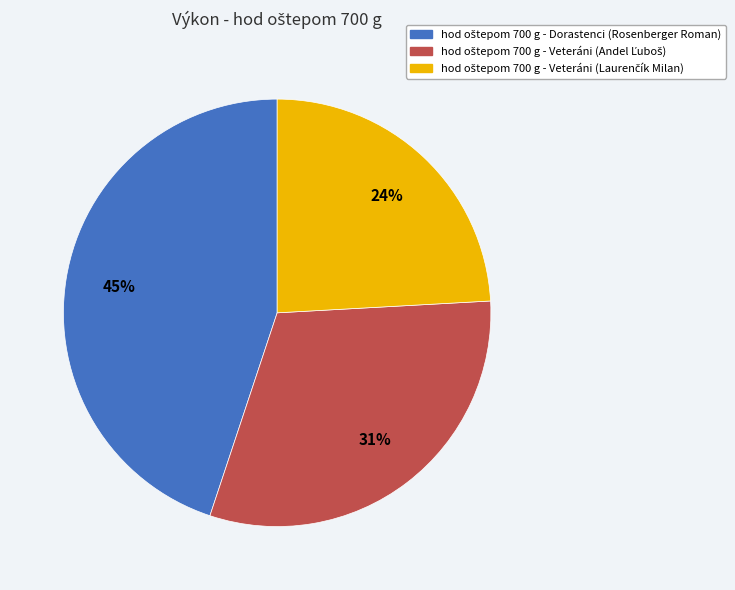

Is there a majority slice in this chart?

No